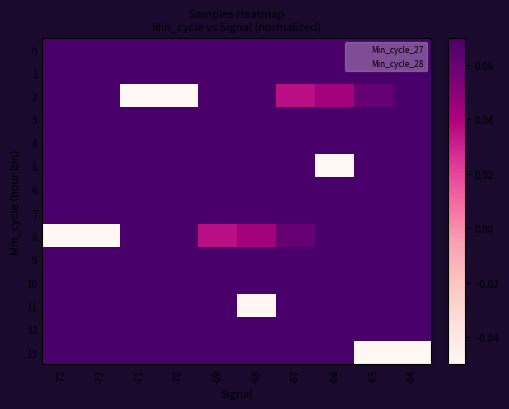

What is the maximum value shown in the chart?

0.4